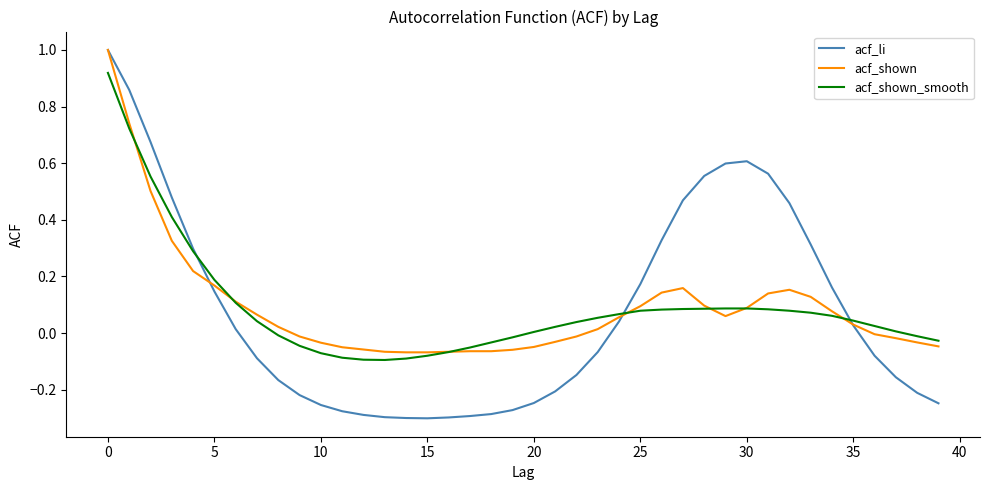

What is the difference between the second highest and minimum values in the acf_shown_smooth series?

0.8